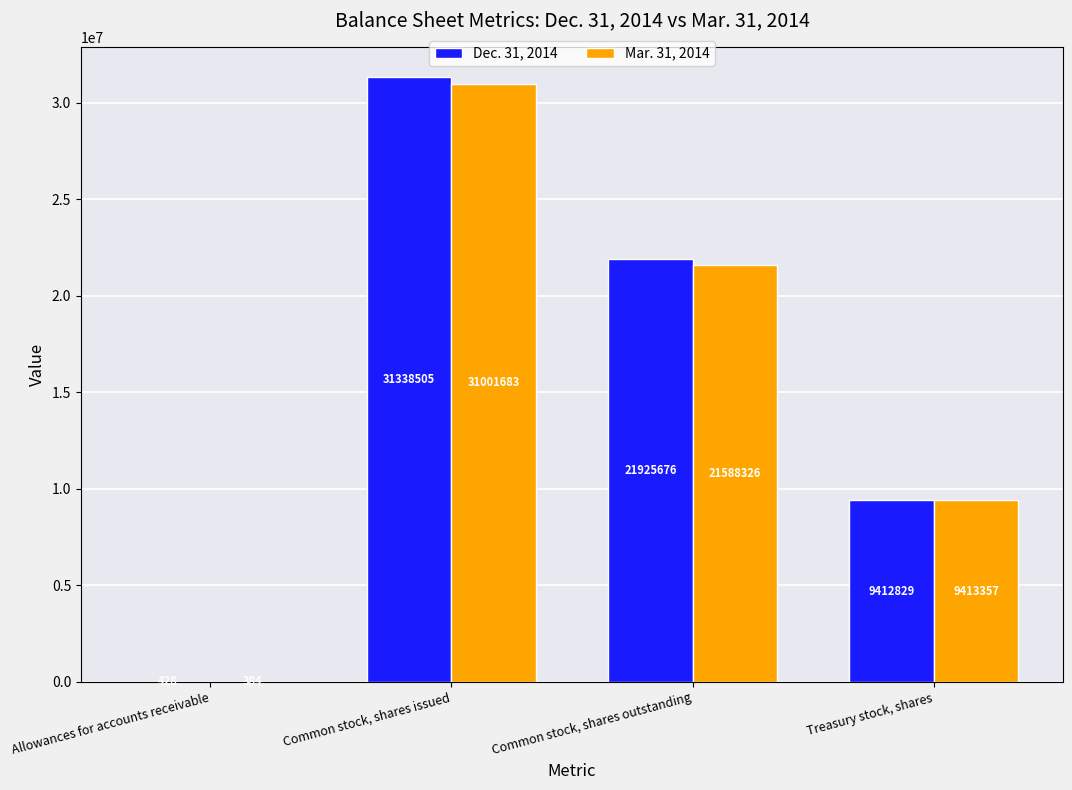

Which category has the highest value in the Mar. 31, 2014 series?

Common stock, shares issued